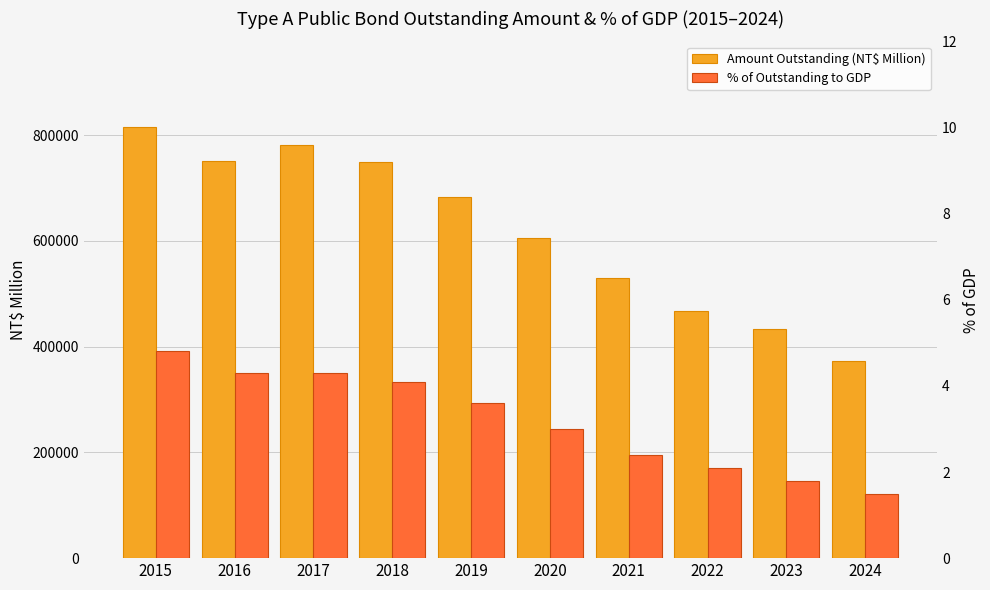

Which category has the highest value in the Amount Outstanding (NT$ Million) series?

2015